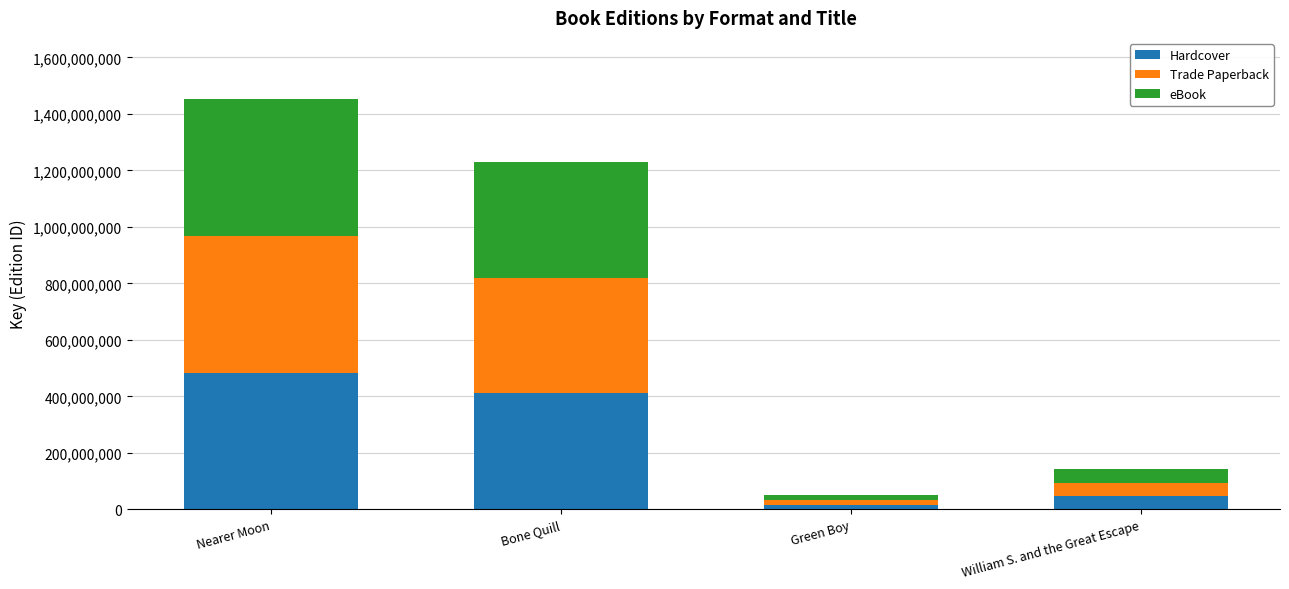

At which label does Hardcover reach its peak?

Nearer Moon